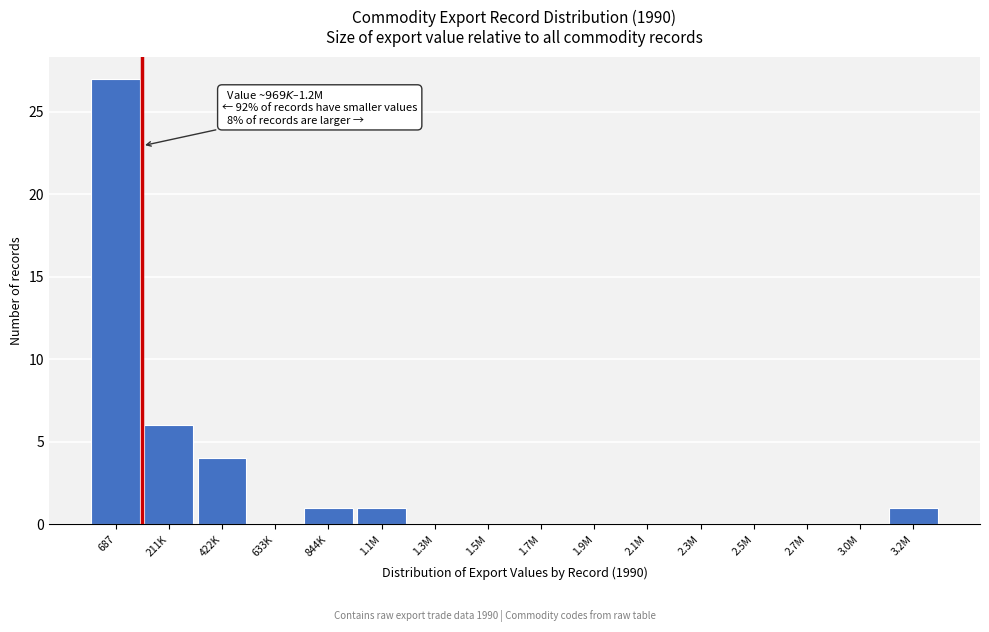

Reading left to right, list all the values displayed in this chart.

687=27	211K=6	422K=4	633K=0	844K=1	1.1M=1	1.3M=0	1.5M=0	1.7M=0	1.9M=0	2.1M=0	2.3M=0	2.5M=0	2.7M=0	3.0M=0	3.2M=1